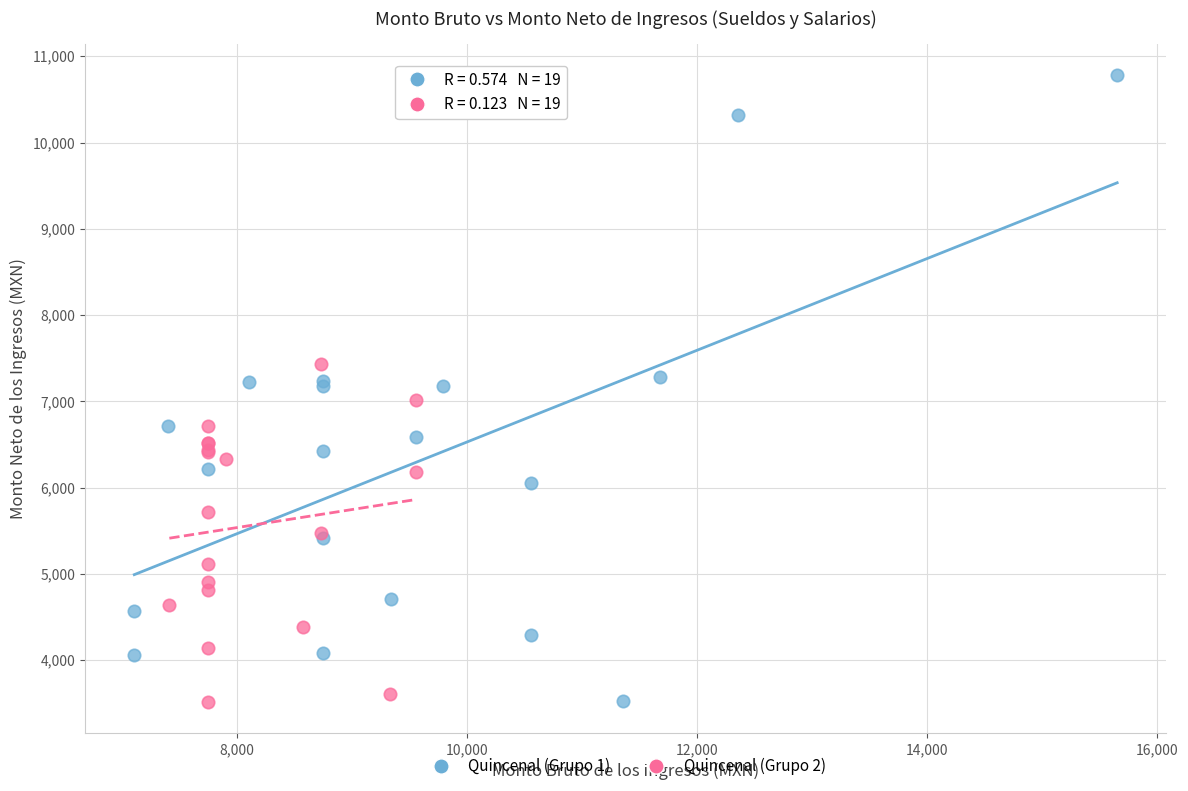

Which series contains the highest Y value?

Quincenal (Grupo 1)